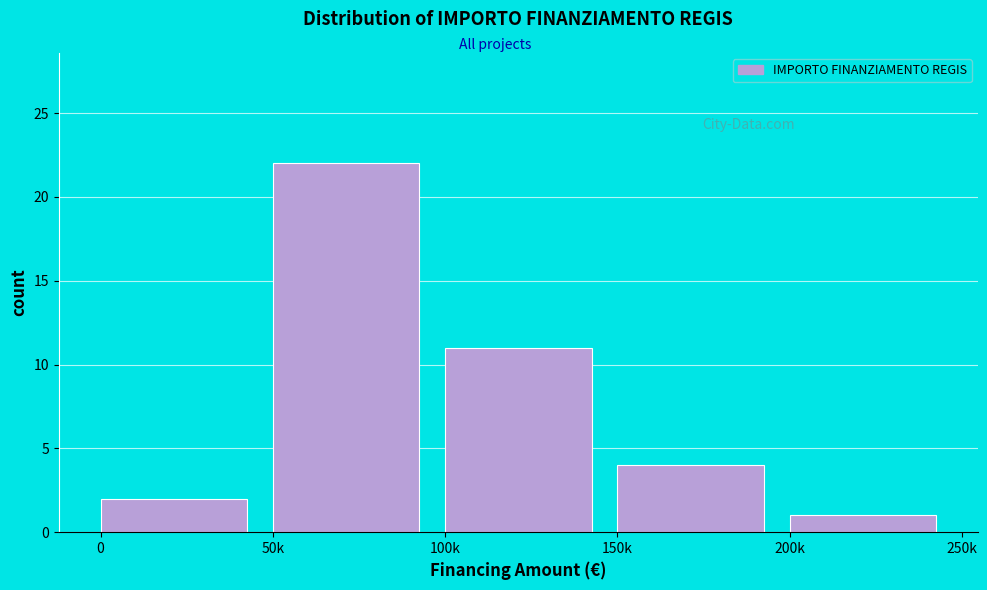

Reading right to left, what are all the values shown in this chart?

1	4	11	22	2